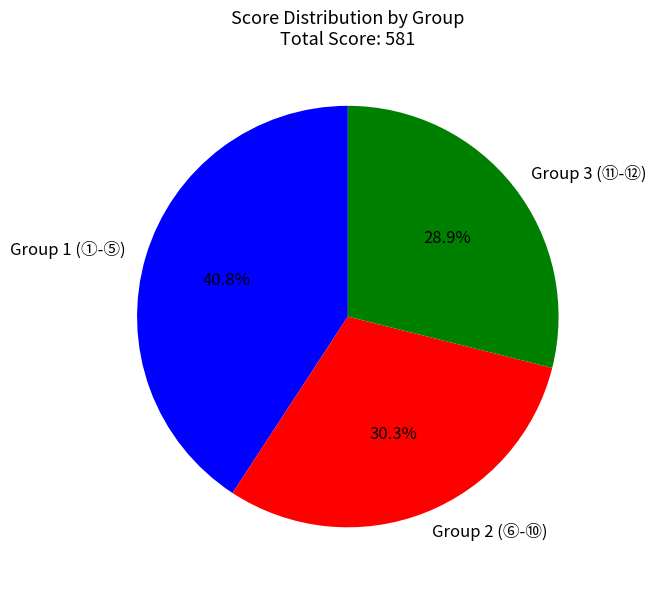

Approximately how many times larger is the value at Group 3 (⑪-⑫) compared to Group 2 (⑥-⑩)?

1.0